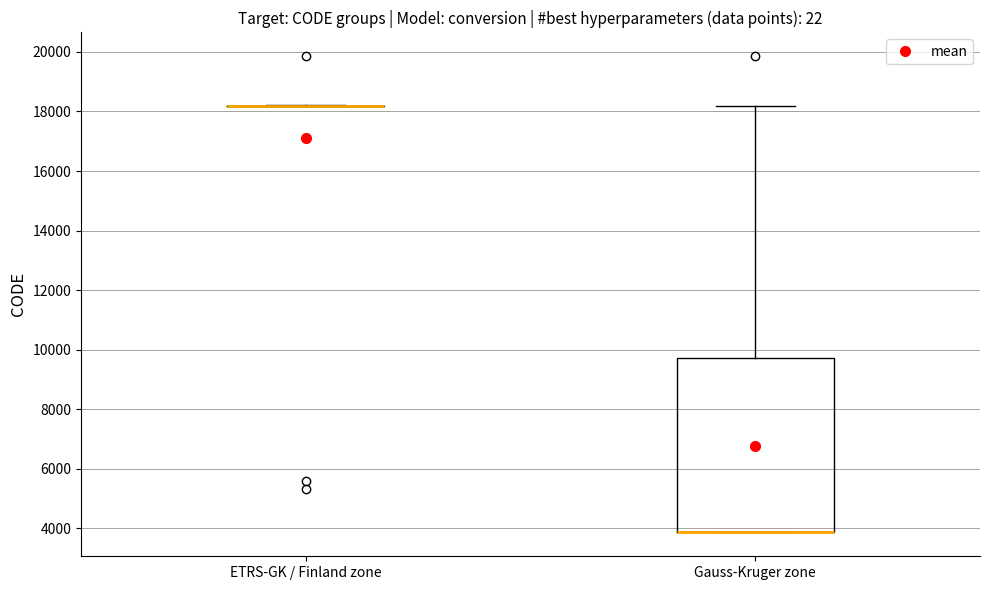

Which box is the tallest, from its lower edge to its upper edge?

Gauss-Kruger zone